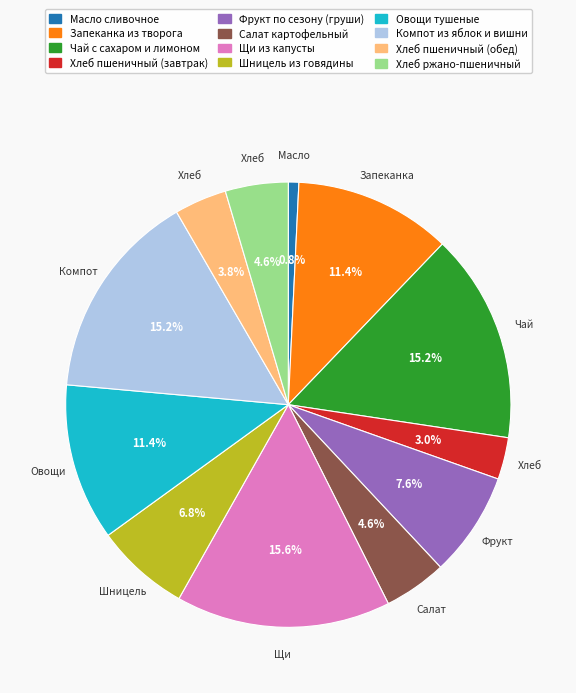

Which has a higher value, Шницель из говядины or Салат картофельный?

Шницель из говядины